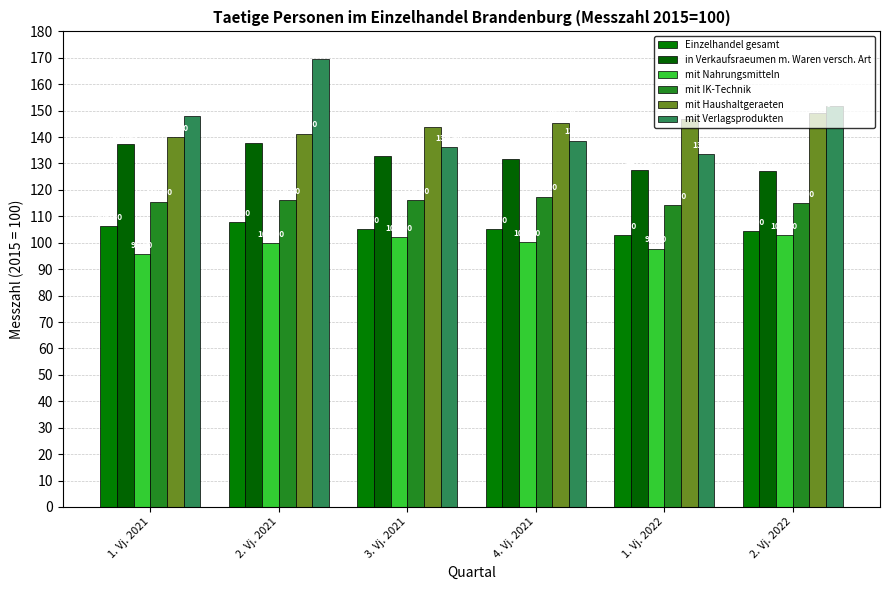

How many distinct data groups are displayed?

6